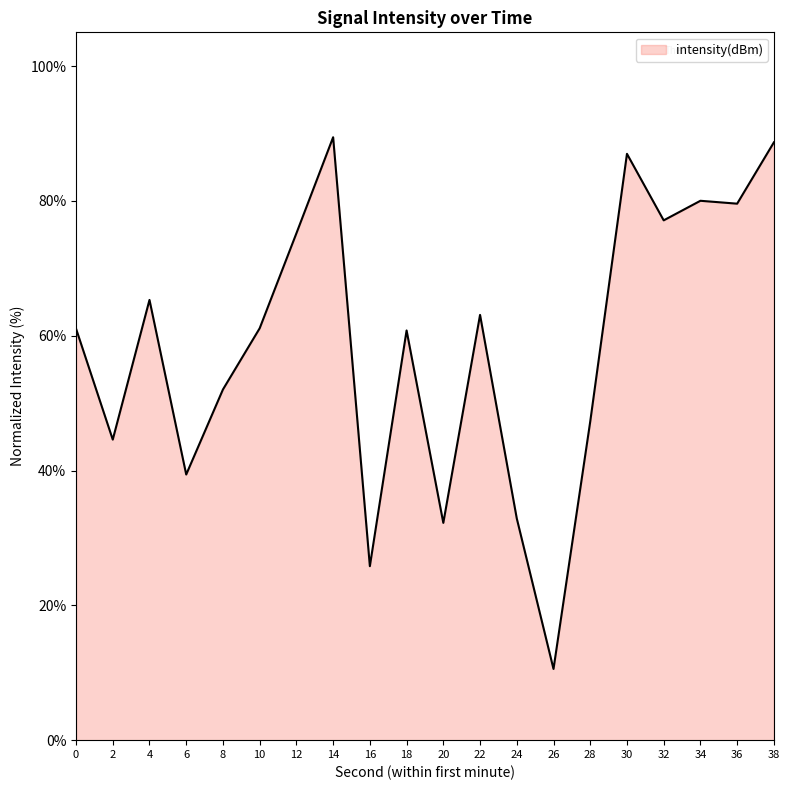

The chart shows a value of 32.9 at 24. True or false?

True